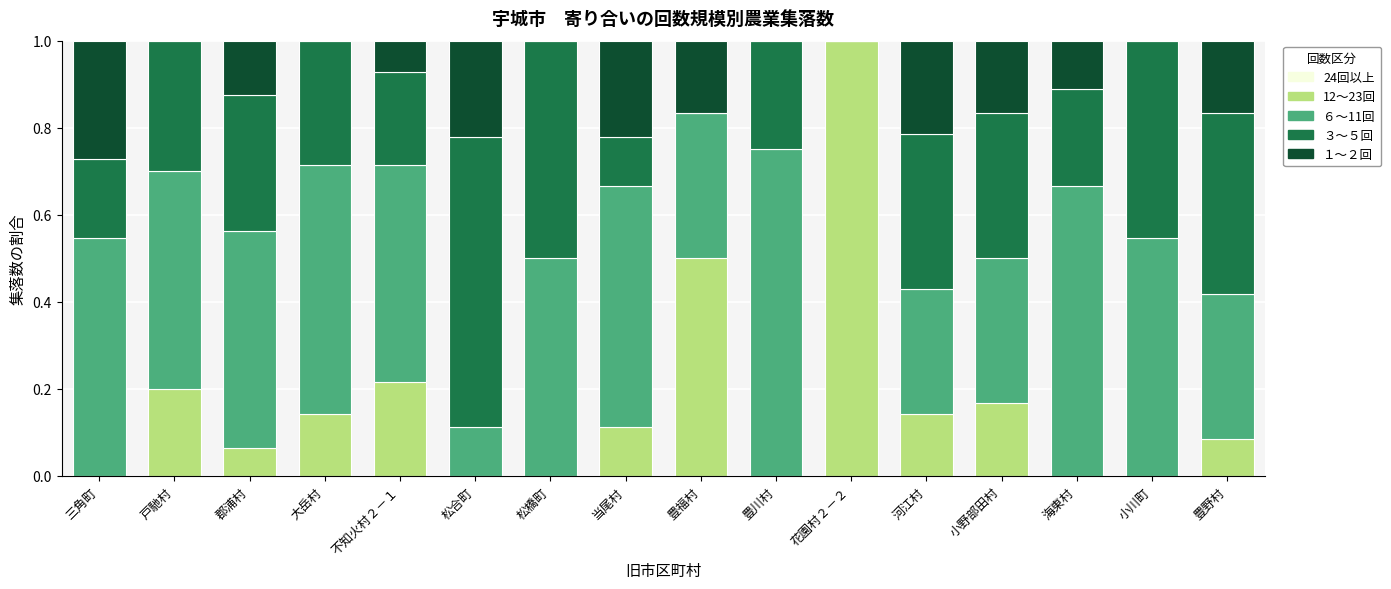

What is the total value across all series at 戸馳村?

1.0